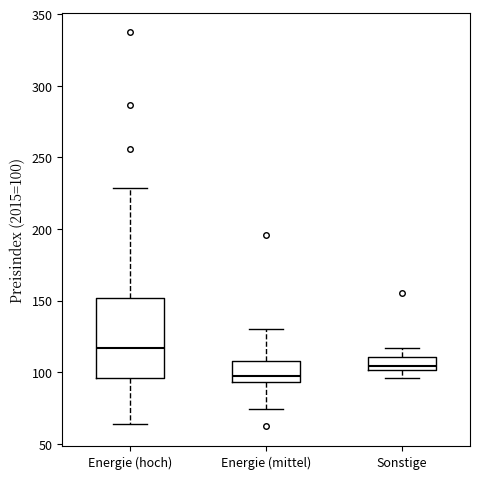

Reading left to right, read every box against the y-axis: the position of its median line, the range the box covers, and the ends of its whiskers. The values are not printed on the chart, so give them approximately, as read against the axis.

Energie (hoch): median 115, box 95 to 150, whiskers 65 to 230
Energie (mittel): median 100, box 95 to 110, whiskers 75 to 130
Sonstige: median 105, box 100 to 110, whiskers 95 to 115